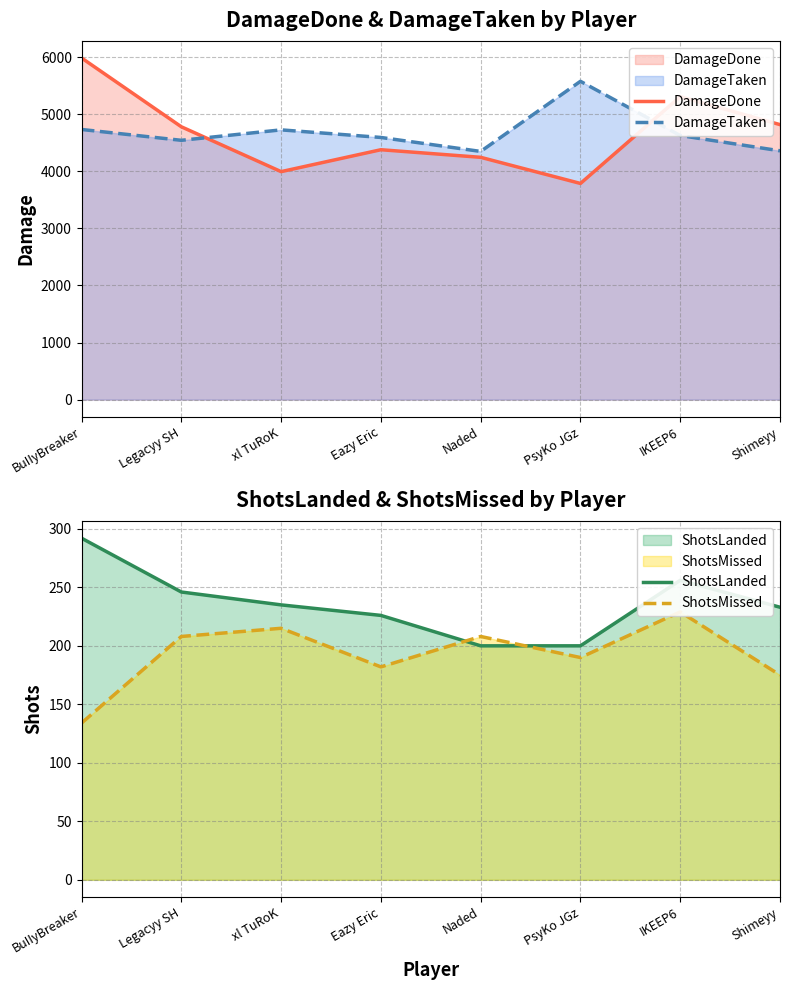

What is the maximum value for ShotsMissed?

229